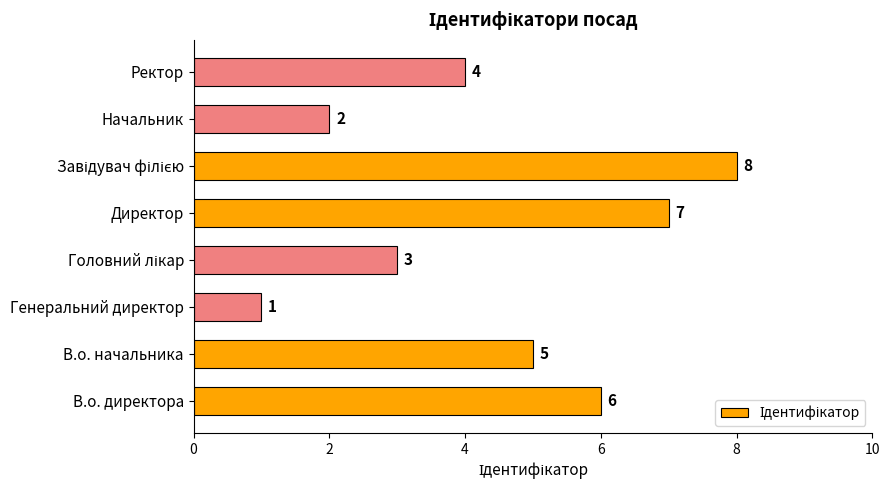

Are the bars horizontal?

Yes